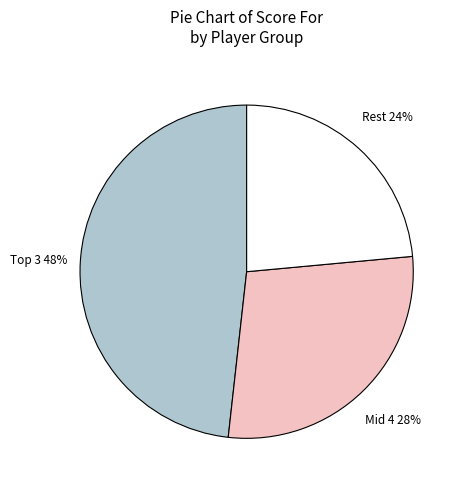

To the nearest percent, what is the average slice percentage?

33%